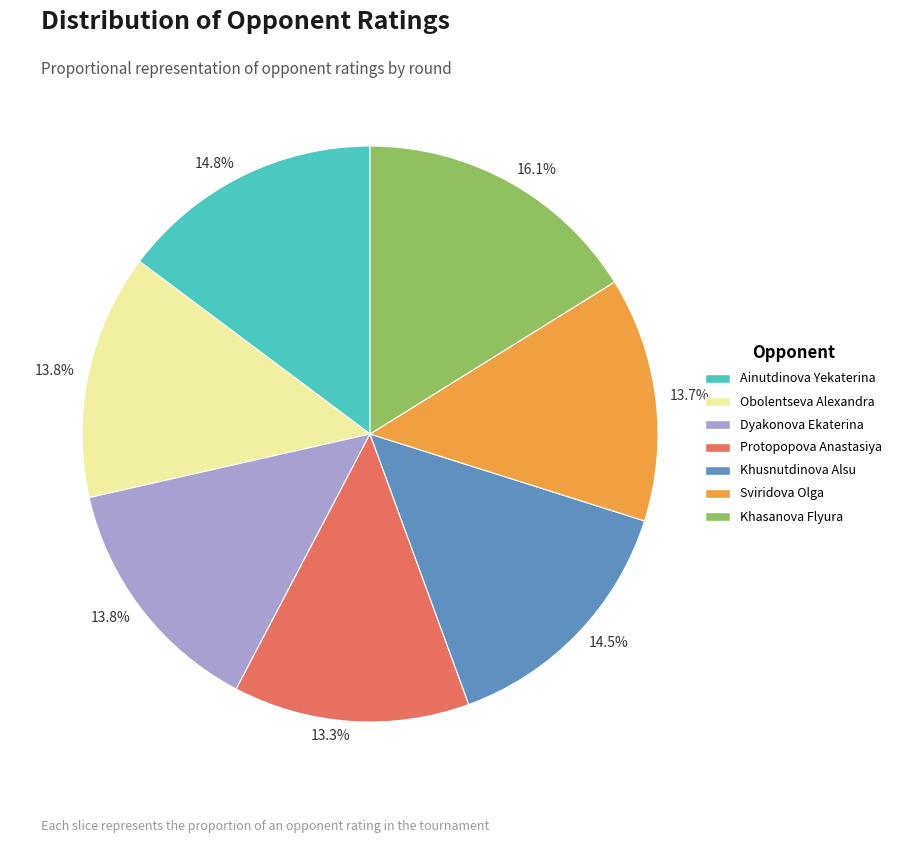

Does any single category account for the majority?

No